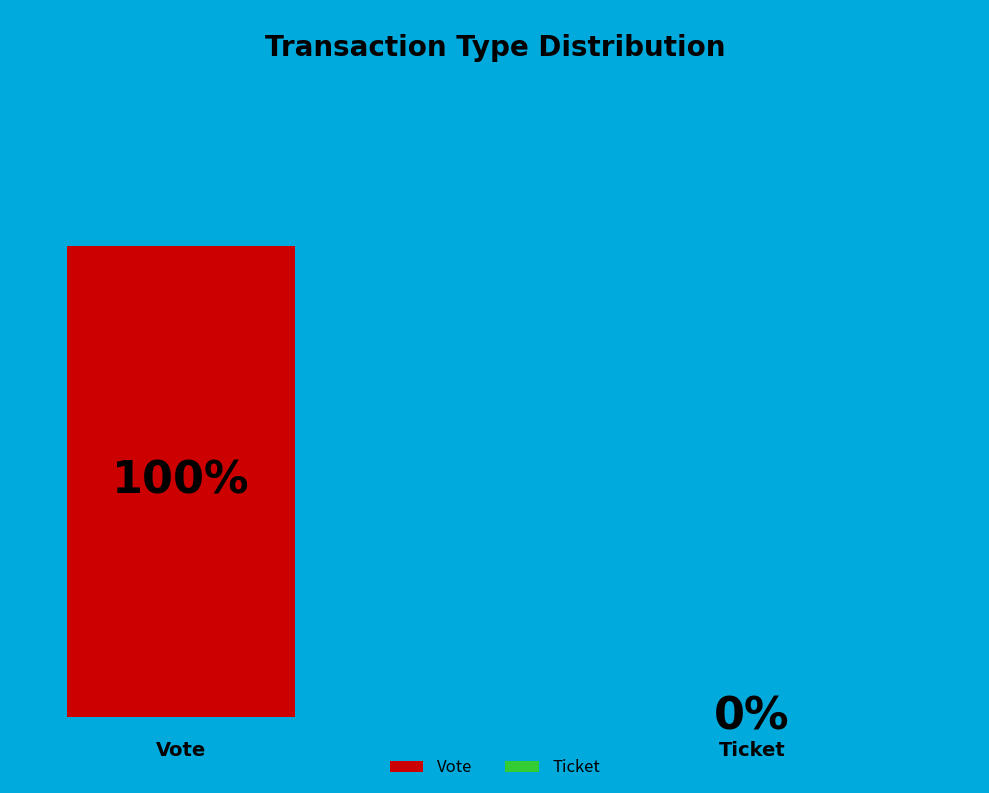

What is the largest slice in the pie chart?

Vote